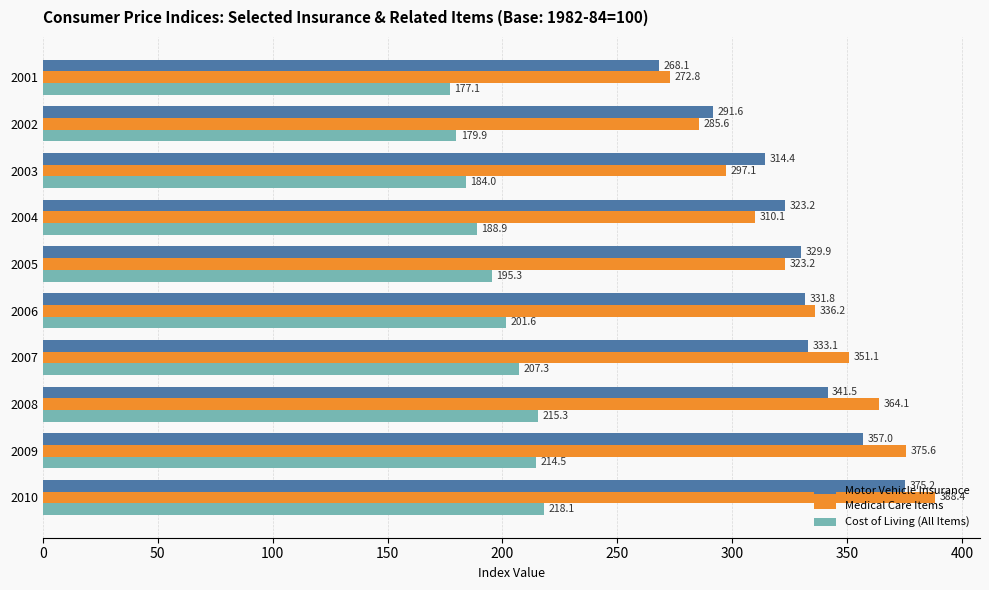

Rank the series by their maximum value, from highest to lowest.

Medical Care Items, Motor Vehicle Insurance, Cost of Living (All Items)